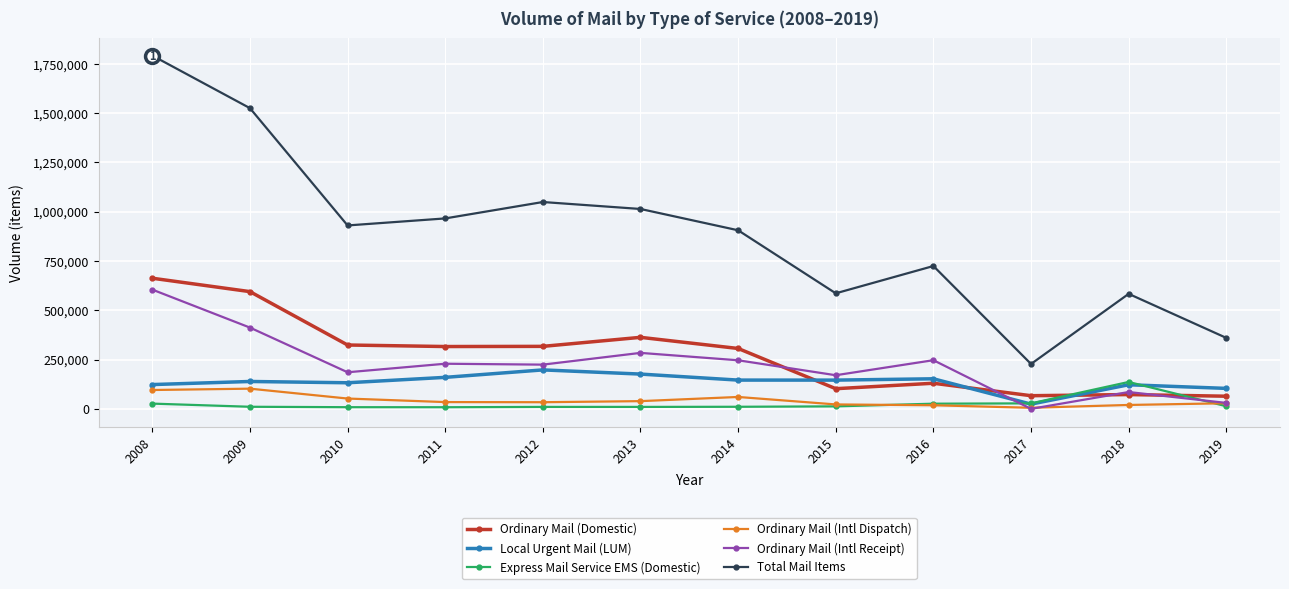

At which category is the sum across all series the highest?

2008